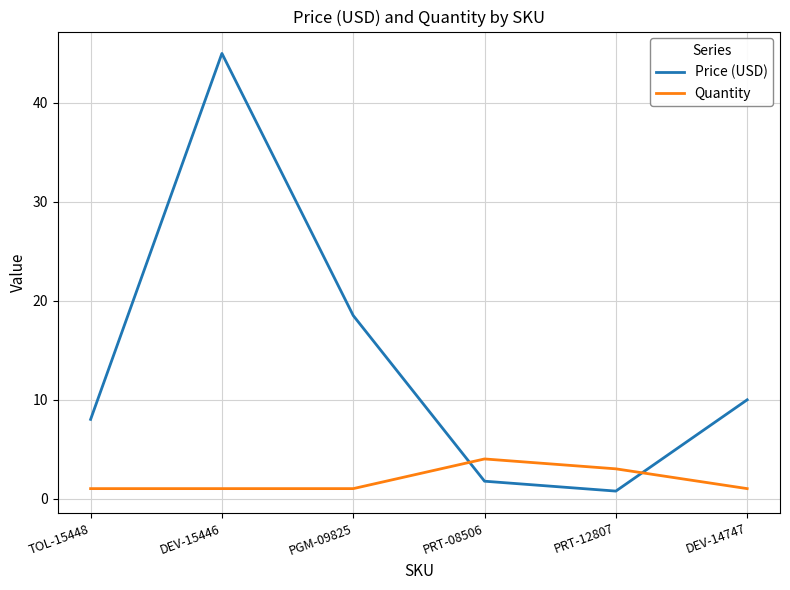

What is the approximate value of Quantity at DEV-14747?

1.0